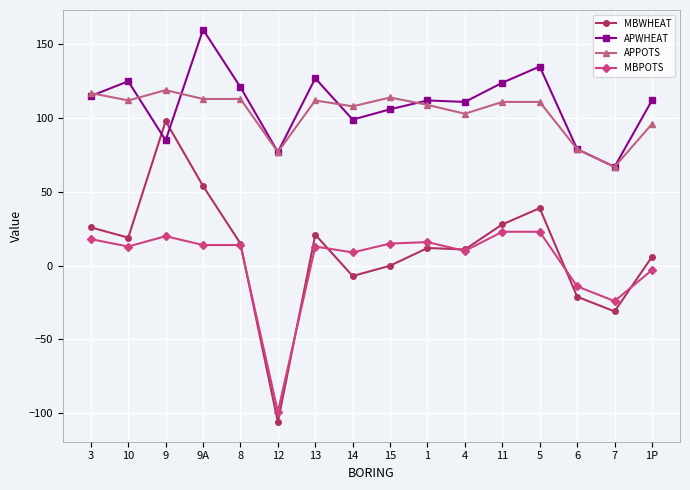

What is the sum of all MBWHEAT values?

164